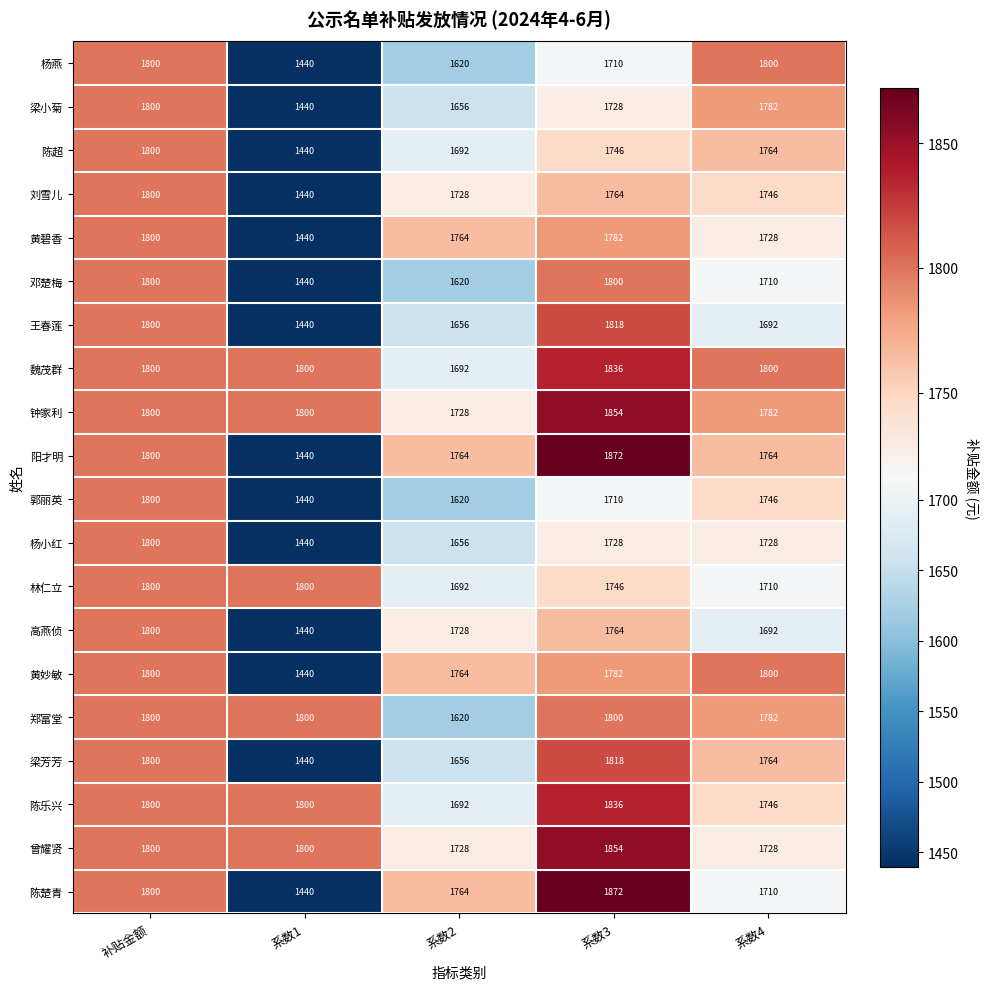

Which series has the largest total across all categories?

钟家利